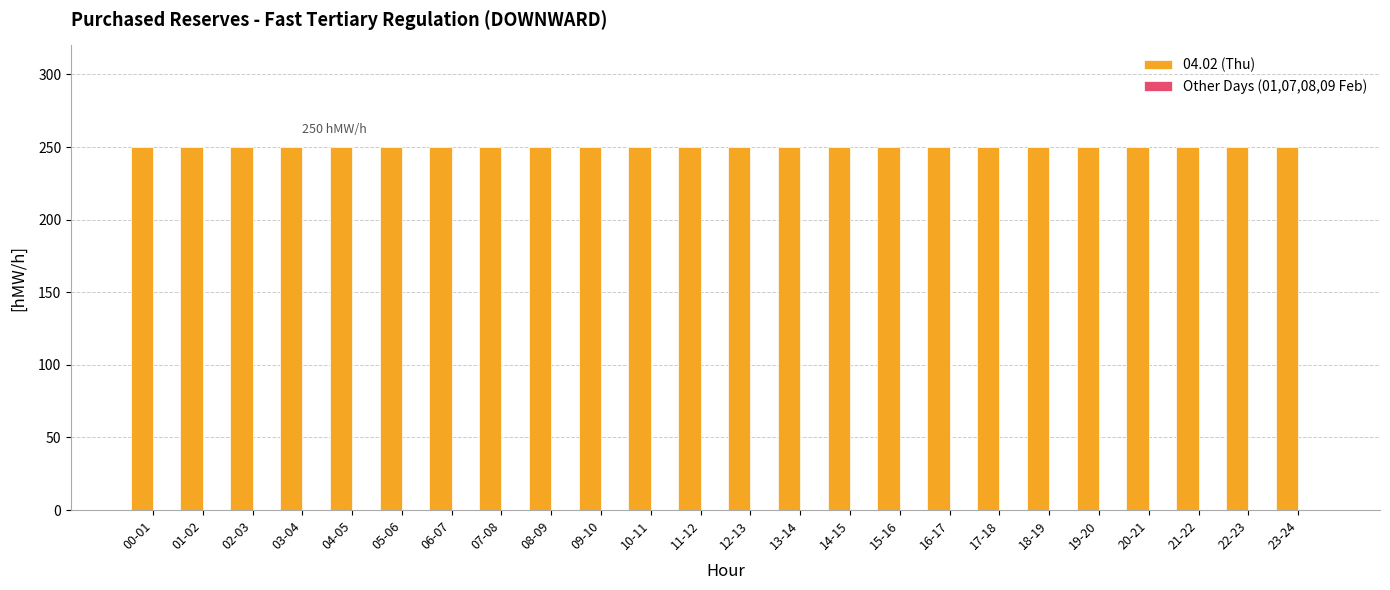

Rank the categories by Other Days (01,07,08,09 Feb) value from lowest to highest.

00-01, 01-02, 02-03, 03-04, 04-05, 05-06, 06-07, 07-08, 08-09, 09-10, 10-11, 11-12, 12-13, 13-14, 14-15, 15-16, 16-17, 17-18, 18-19, 19-20, 20-21, 21-22, 22-23, 23-24